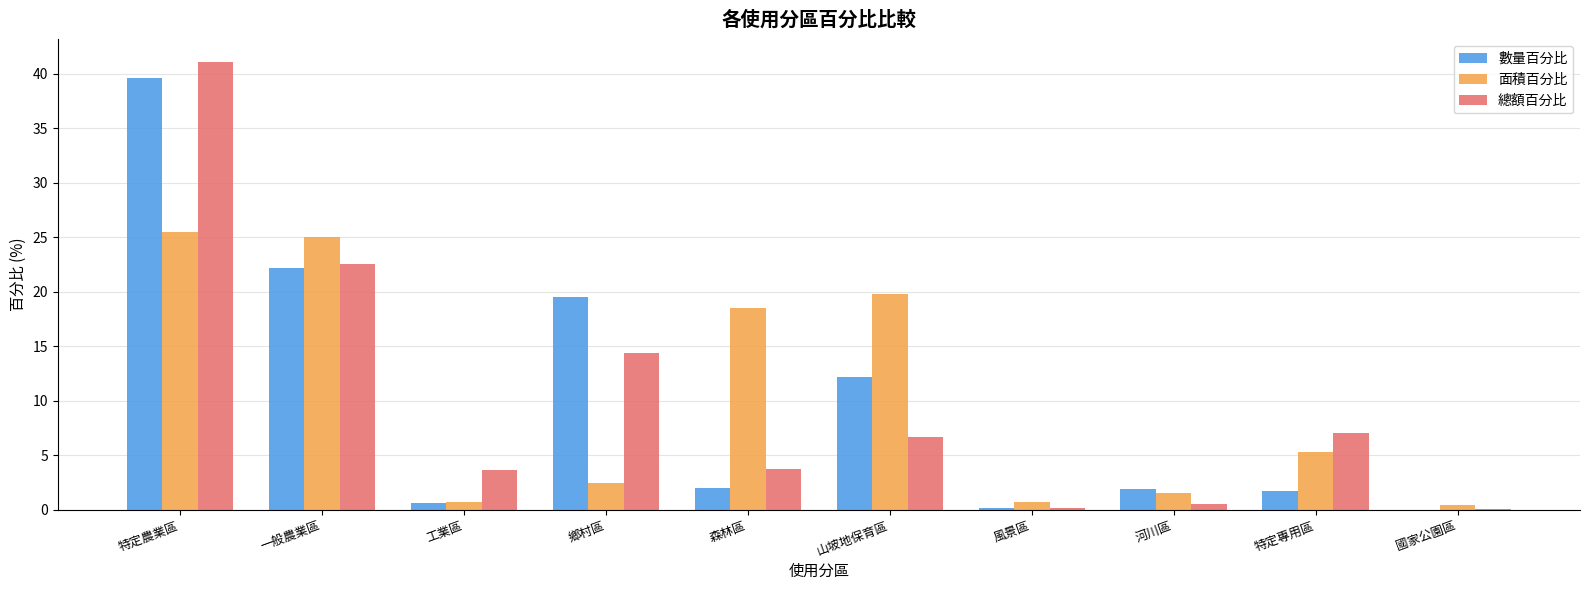

What is the sum of all 數量百分比 values?

100.0